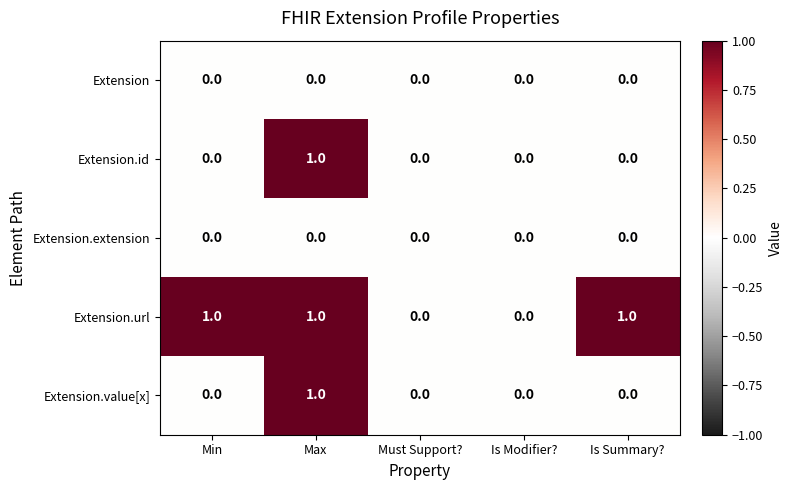

At which category is the sum across all series the highest?

Max